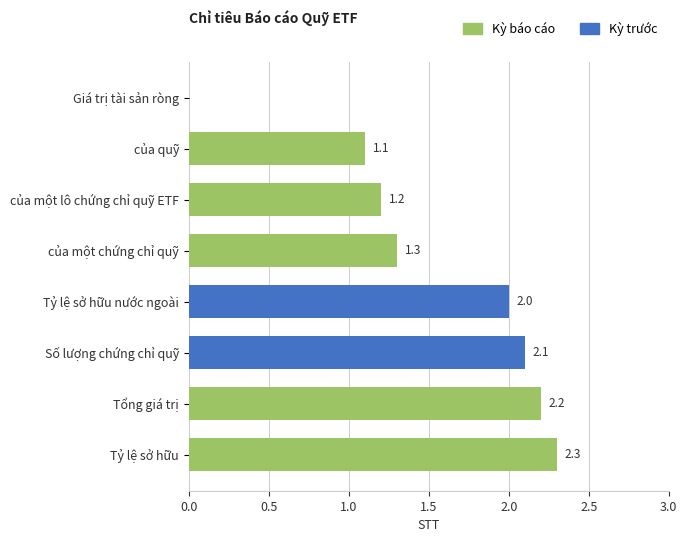

Read the value at của quỹ.

1.1